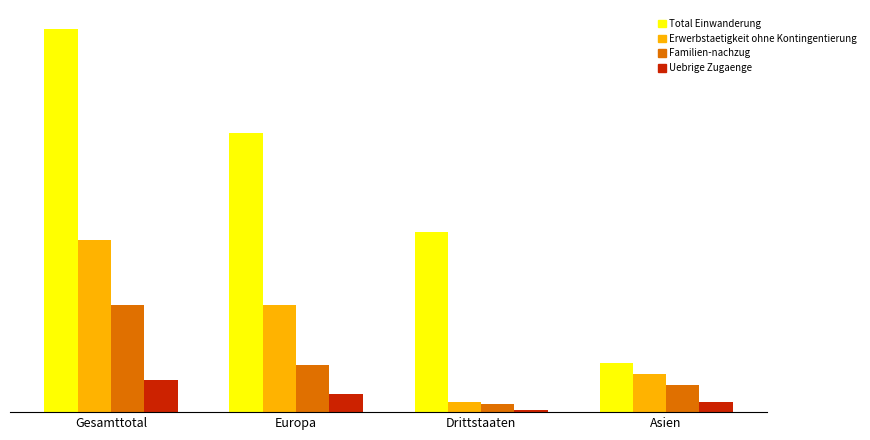

Does the chart contain any negative values?

No